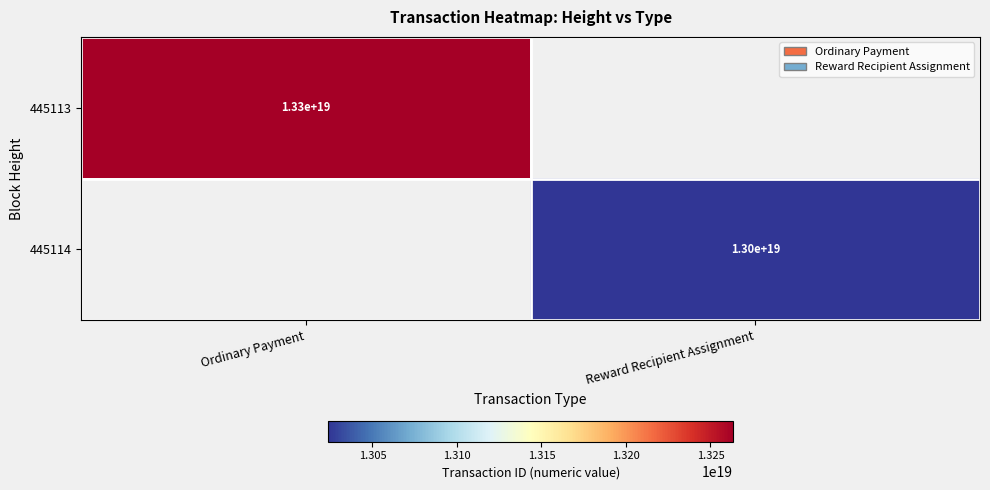

The 445114 series shows 13000000000000000000 at Reward Recipient Assignment. True or false?

True